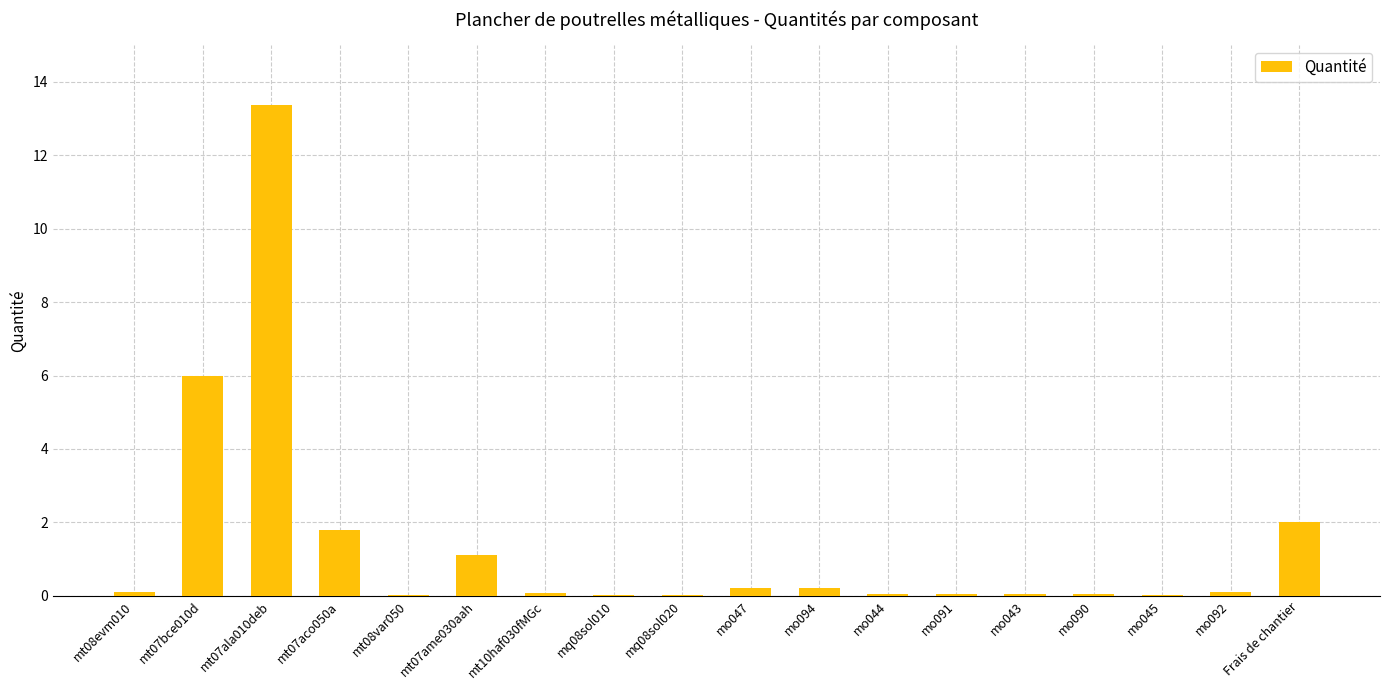

What is the difference between the values at mq08sol020 and Frais de chantier?

2.0